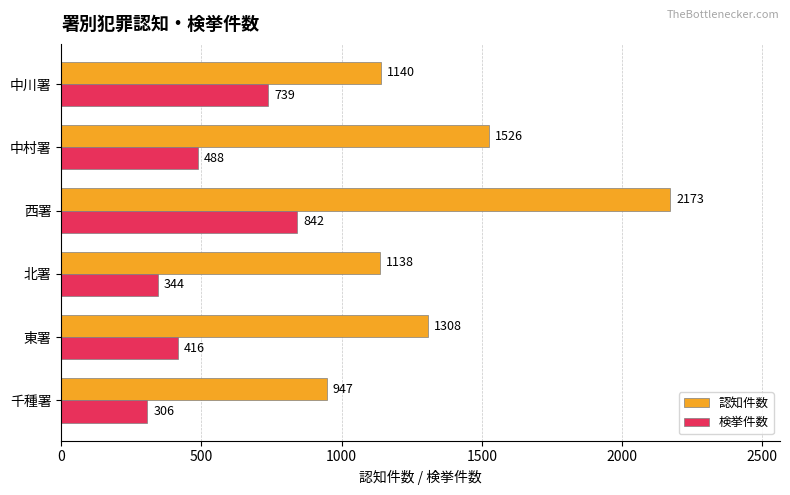

What is the difference between the maximum and minimum values in the 認知件数 series?

1226